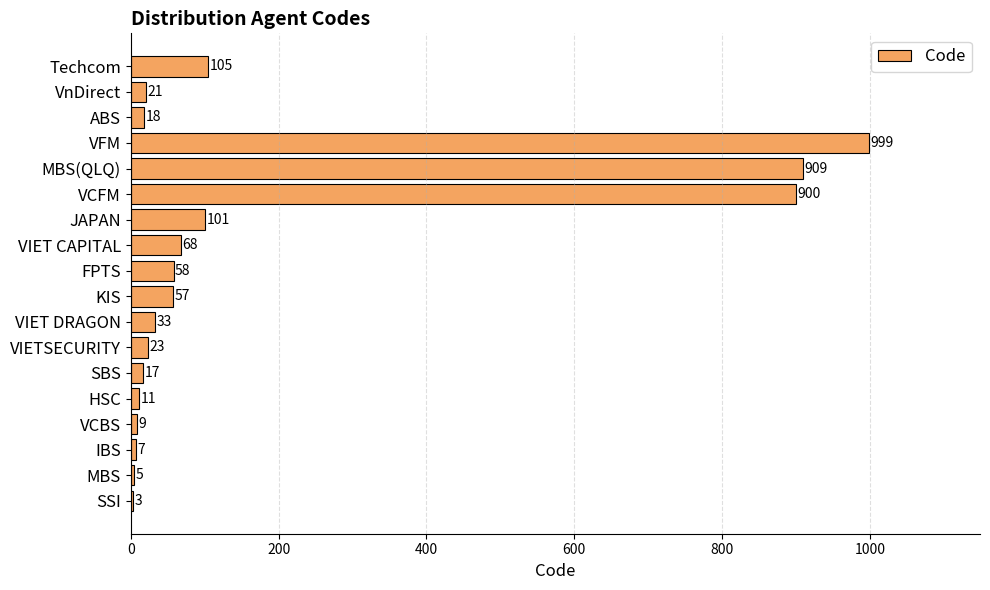

Where is the data nearest to the value 501?

Techcom